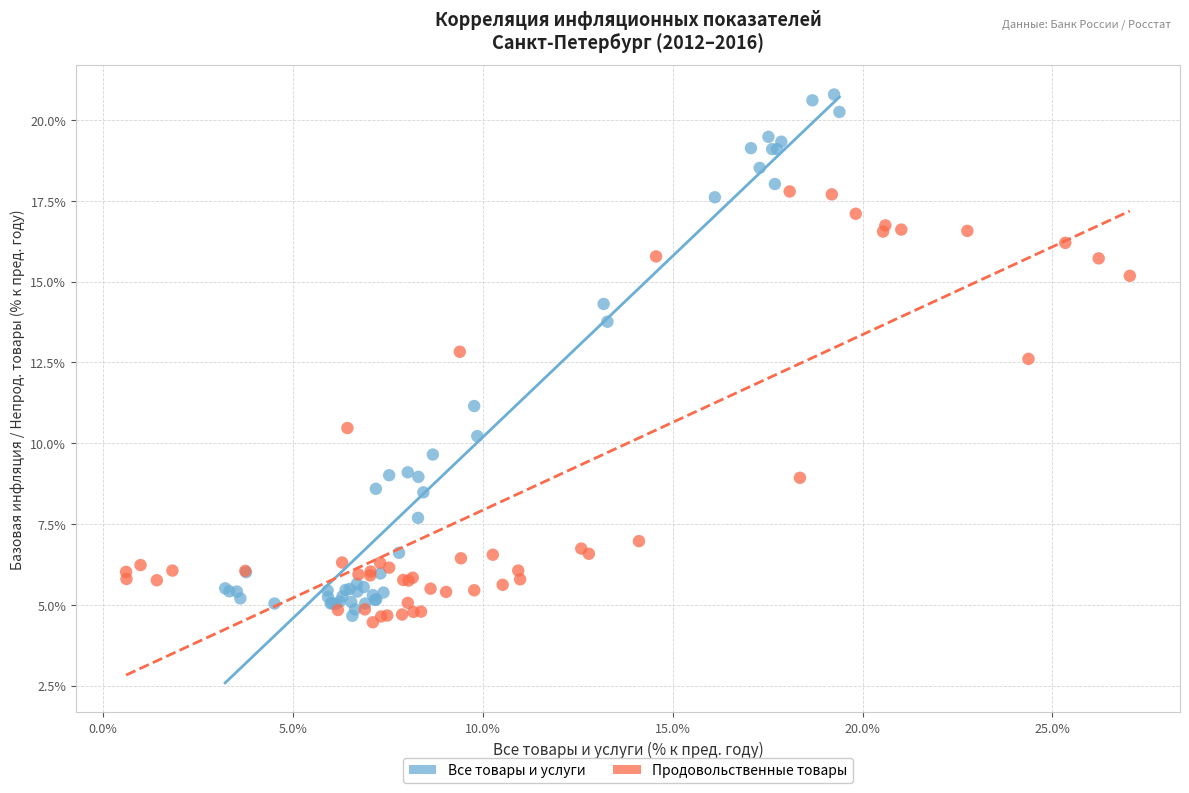

What are all the series names shown in the legend?

Все товары и услуги, Продовольственные товары